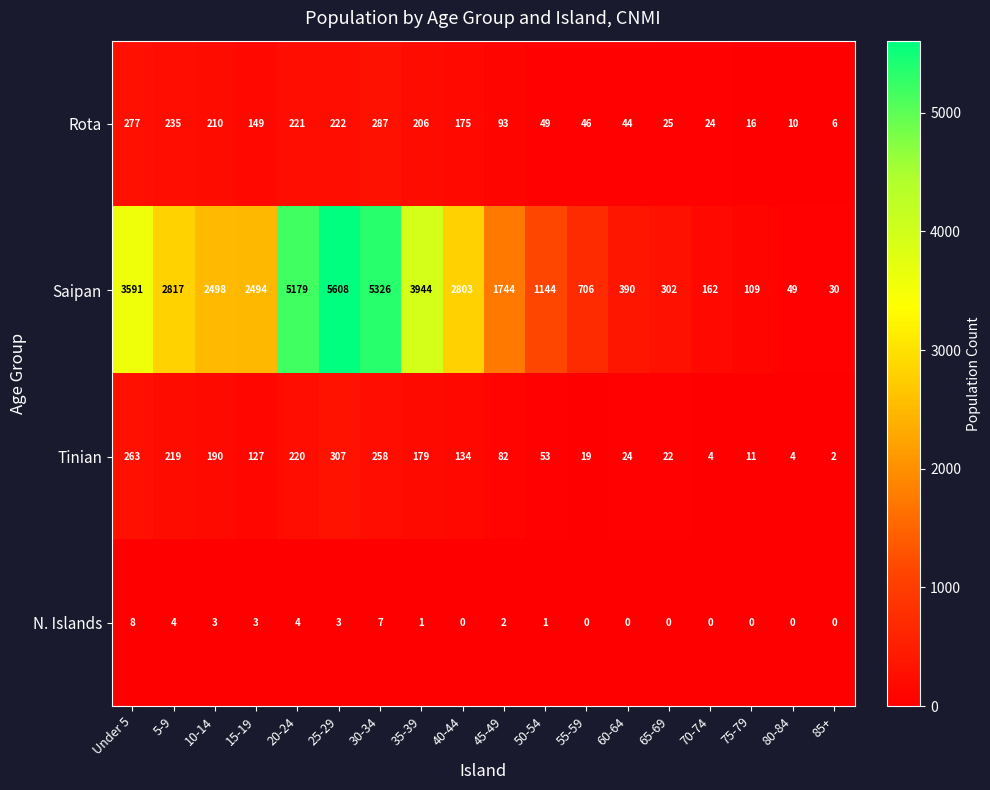

The N. Islands series shows -4 at 75-79. True or false?

False